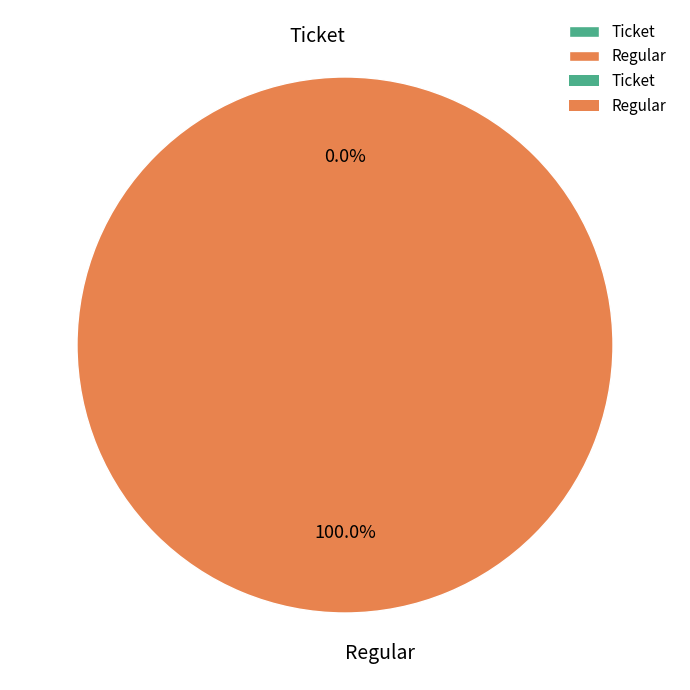

Rank the categories by value from lowest to highest.

Ticket, Regular